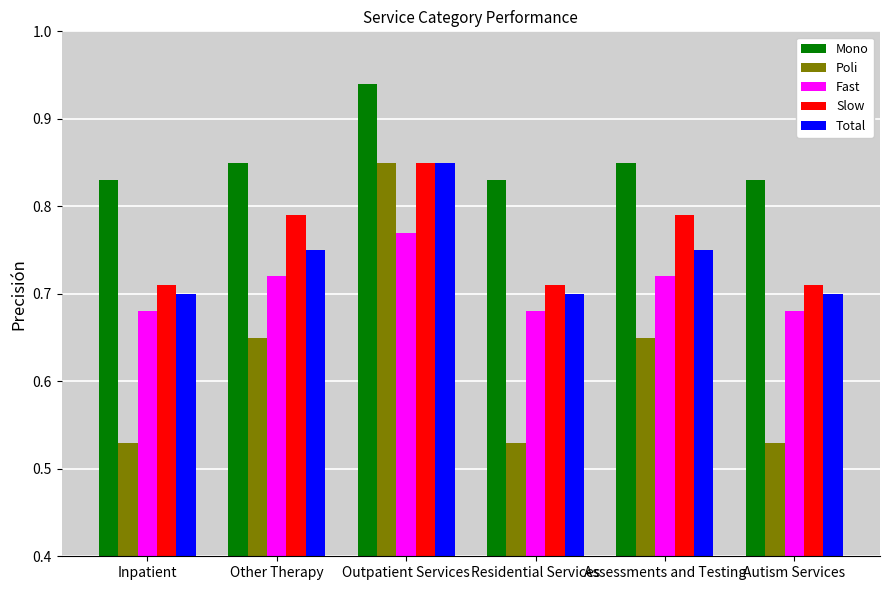

At which category is the sum across all series the highest?

Outpatient Services